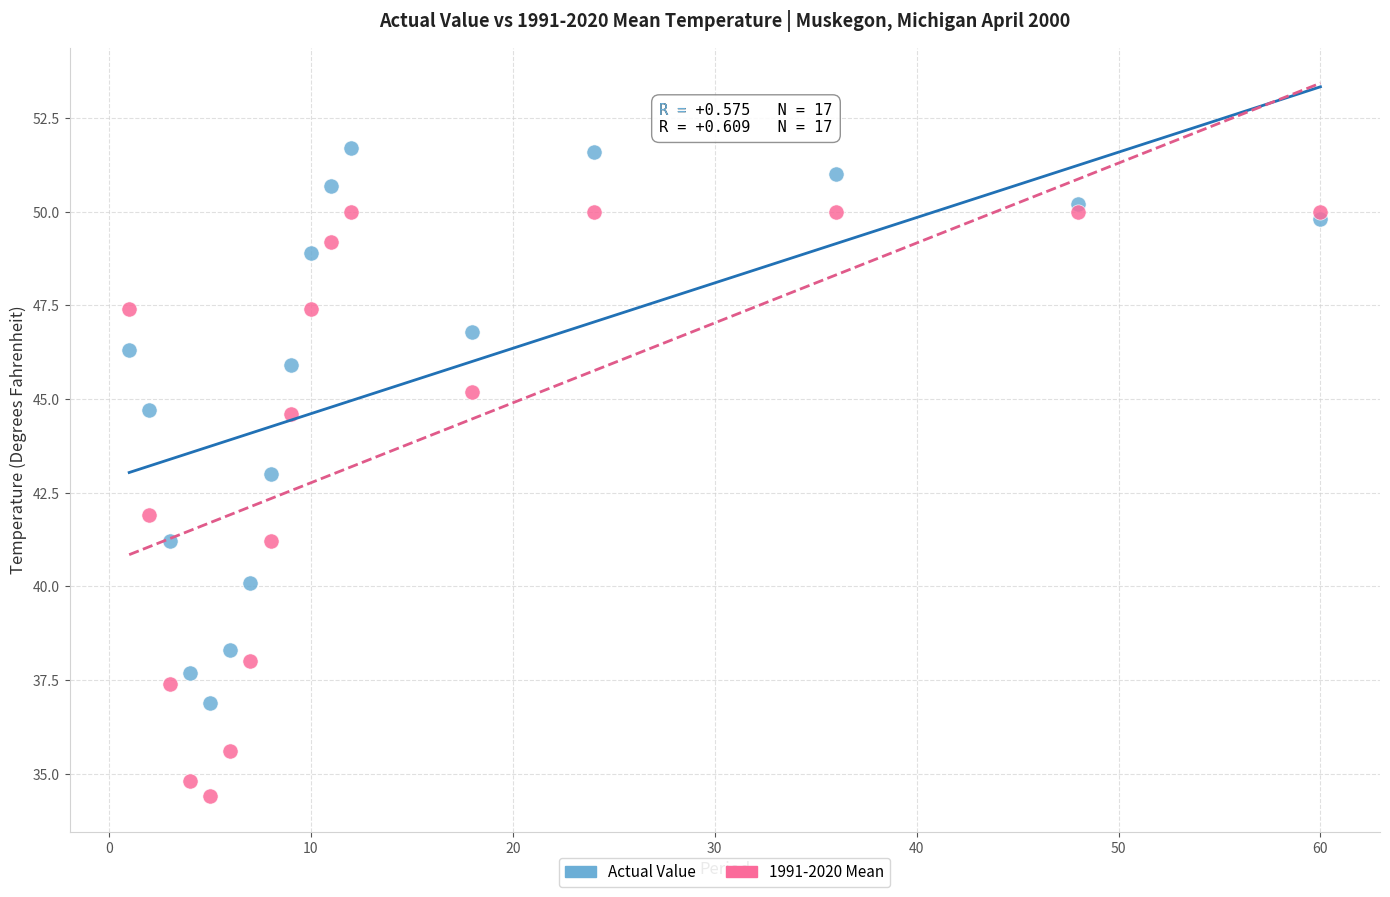

Which series has the widest spread of Y values?

1991-2020 Mean